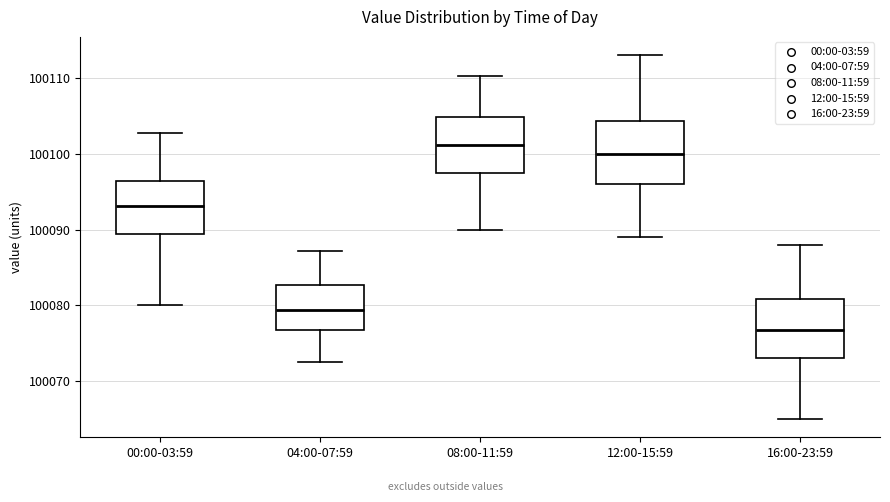

Reading left to right, read every box against the y-axis: the position of its median line, the range the box covers, and the ends of its whiskers. The values are not printed on the chart, so give them approximately, as read against the axis.

00:00-03:59: median 100093, box 100089 to 100096, whiskers 100080 to 100103
04:00-07:59: median 100079, box 100077 to 100083, whiskers 100073 to 100087
08:00-11:59: median 100101, box 100098 to 100105, whiskers 100090 to 100110
12:00-15:59: median 100100, box 100096 to 100104, whiskers 100089 to 100113
16:00-23:59: median 100077, box 100073 to 100081, whiskers 100065 to 100088